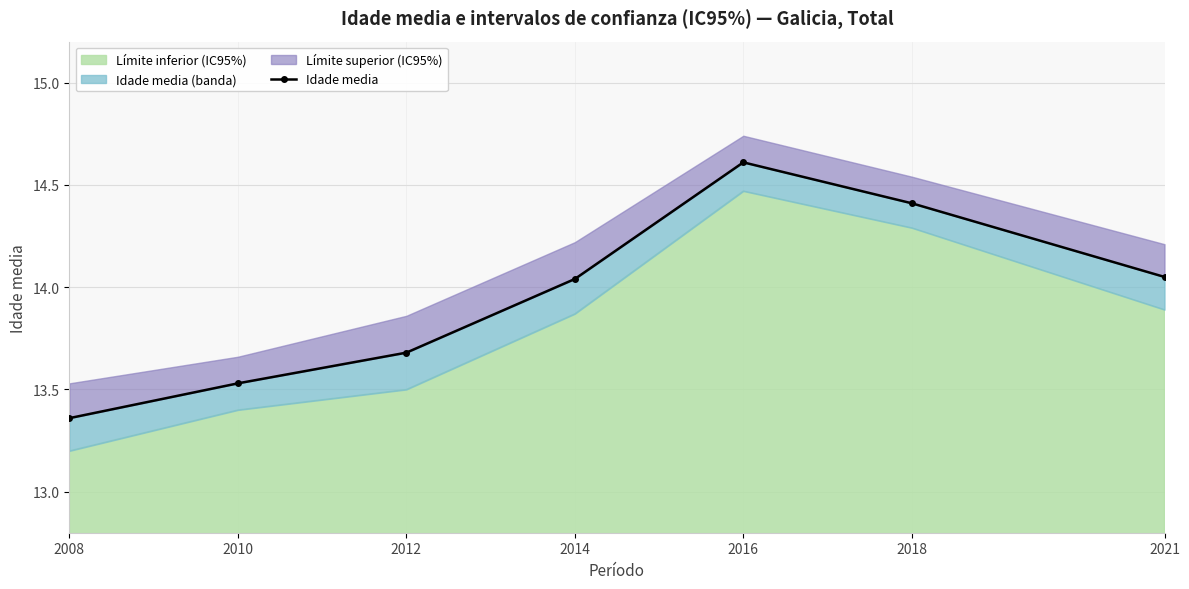

Rank the categories by value from highest to lowest.

2016, 2018, 2021, 2014, 2012, 2010, 2008